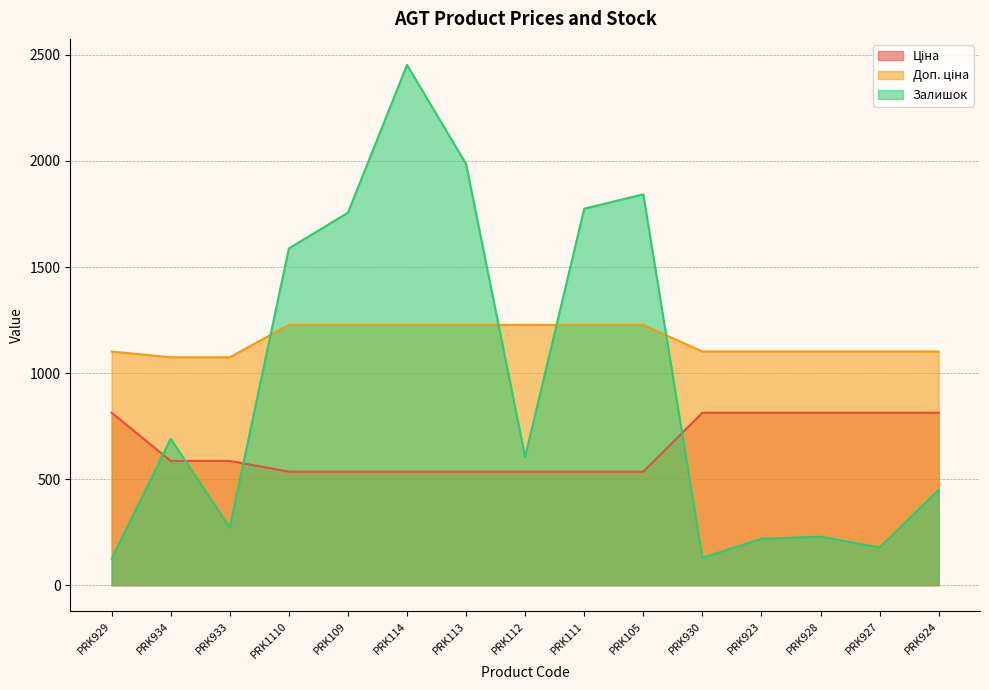

At which label does Ціна first exceed 585?

PRK929